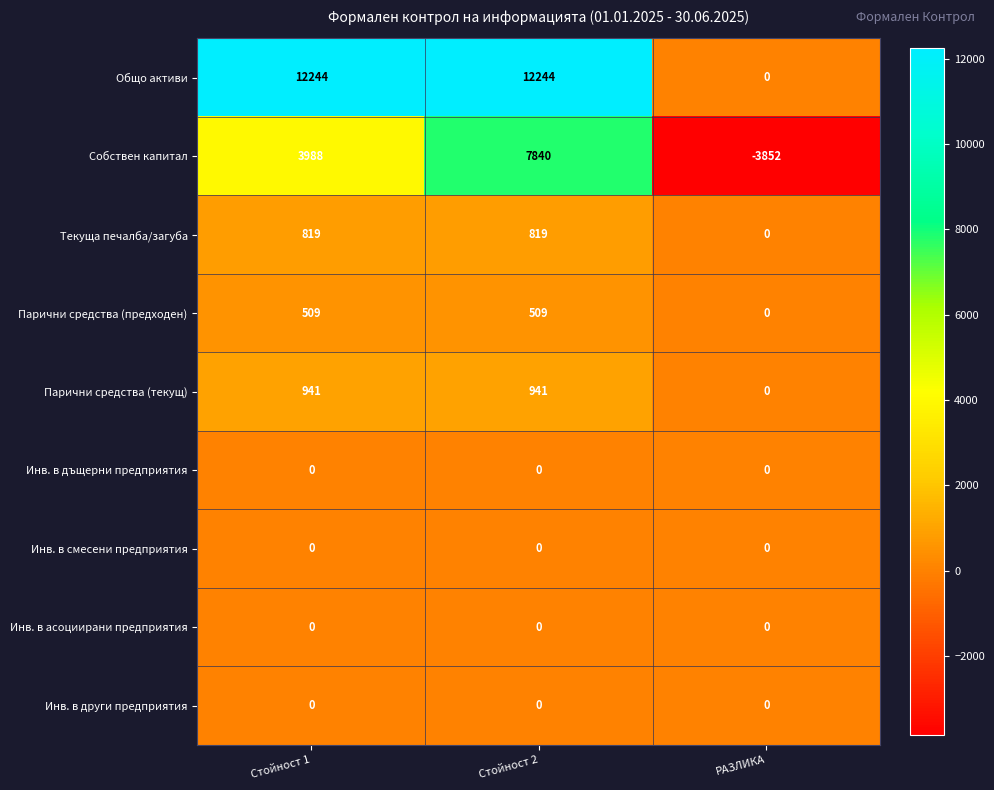

What is the greatest value displayed?

12244